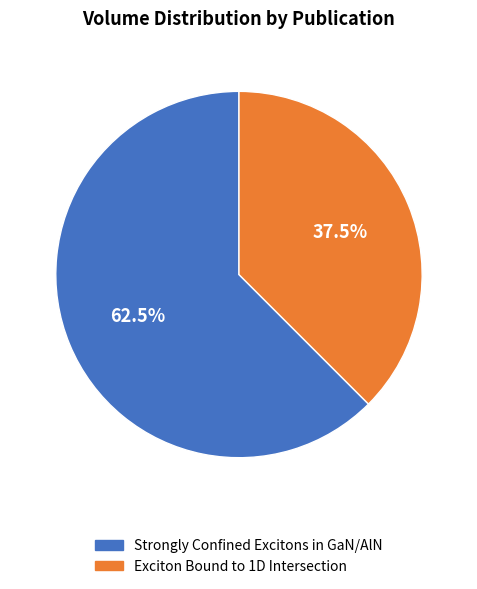

Rank the categories by value from lowest to highest.

Exciton Bound to 1D Intersection, Strongly Confined Excitons in GaN/AlN